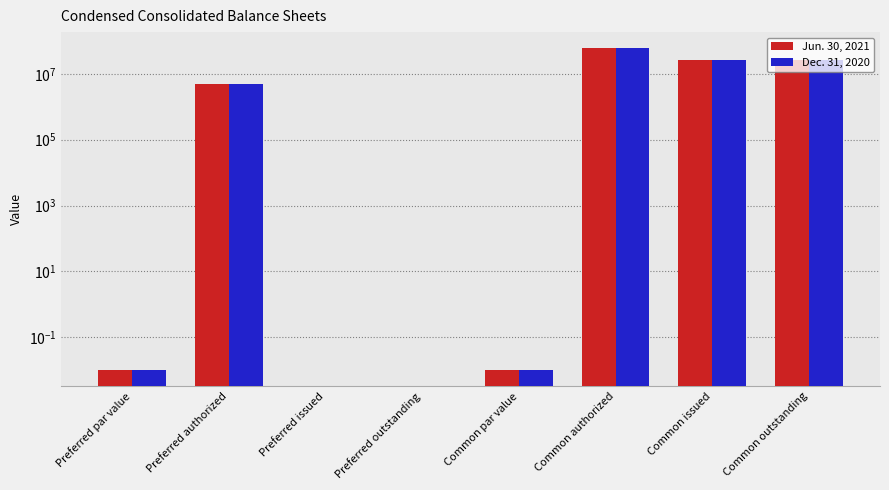

What position from the left is Common authorized?

6